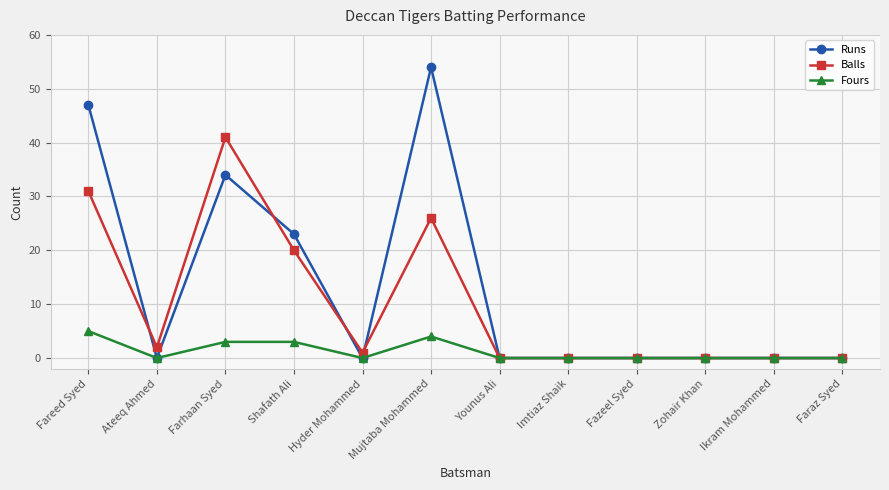

Which series has the widest spread of values?

Runs